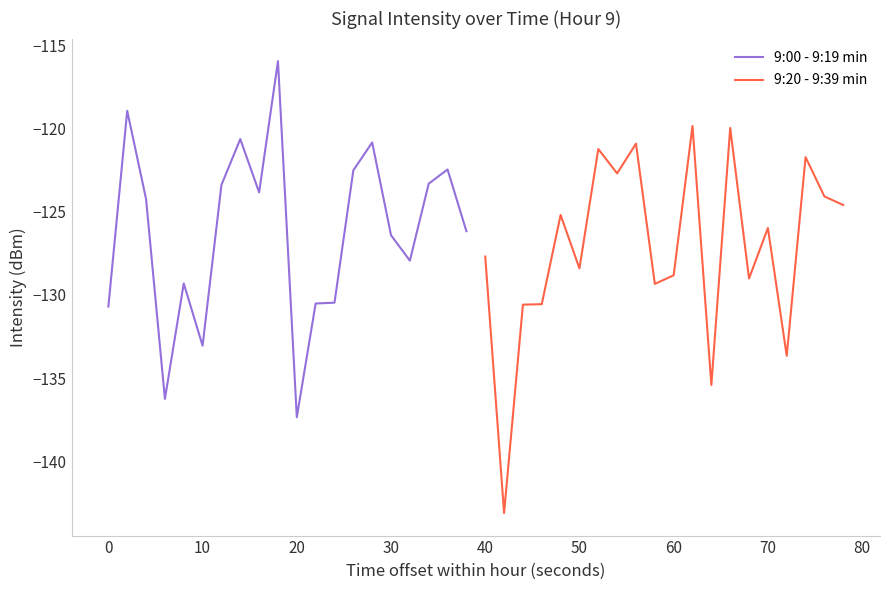

What is the highest value of the 9:00 - 9:19 min series?

-115.9